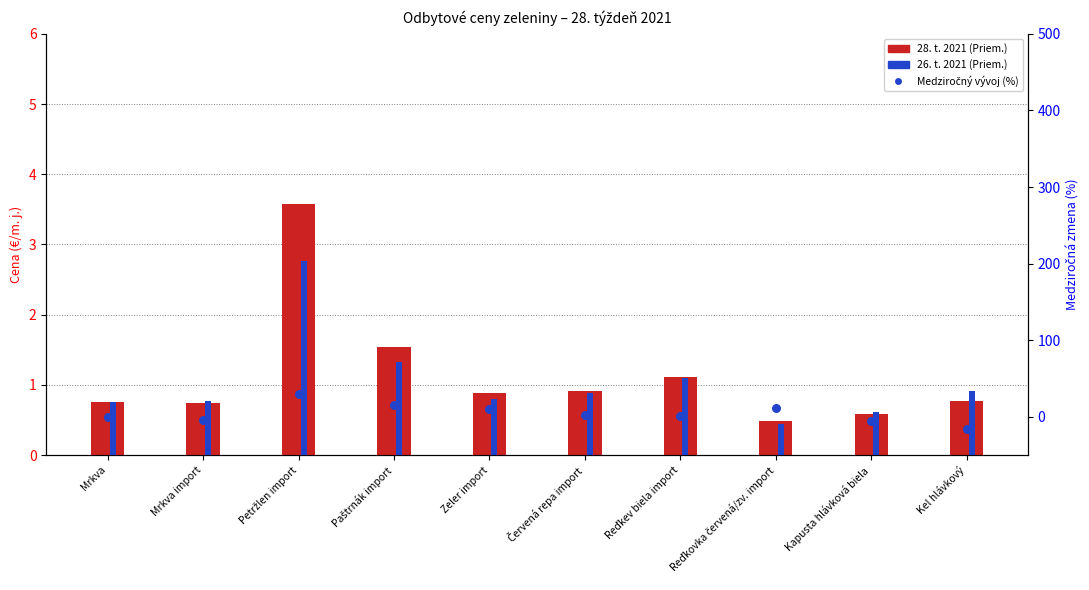

Which series contains the lowest Y value?

Medziročný vývoj (%)